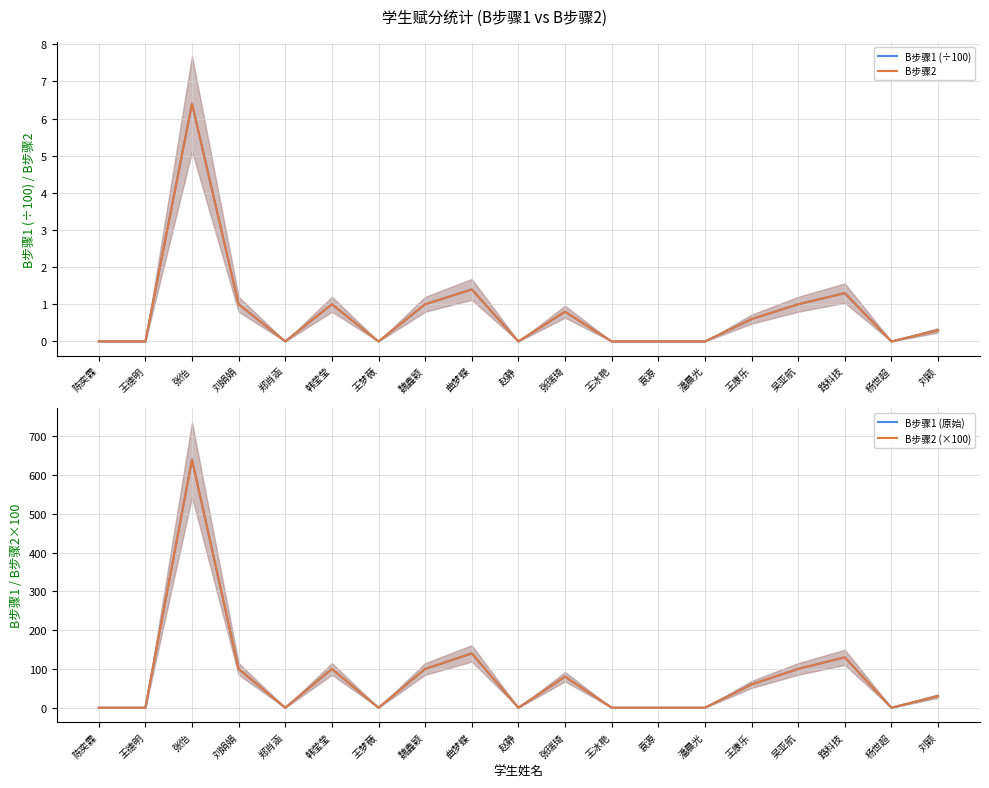

Which series has the largest range (max minus min)?

B步骤1 (原始)